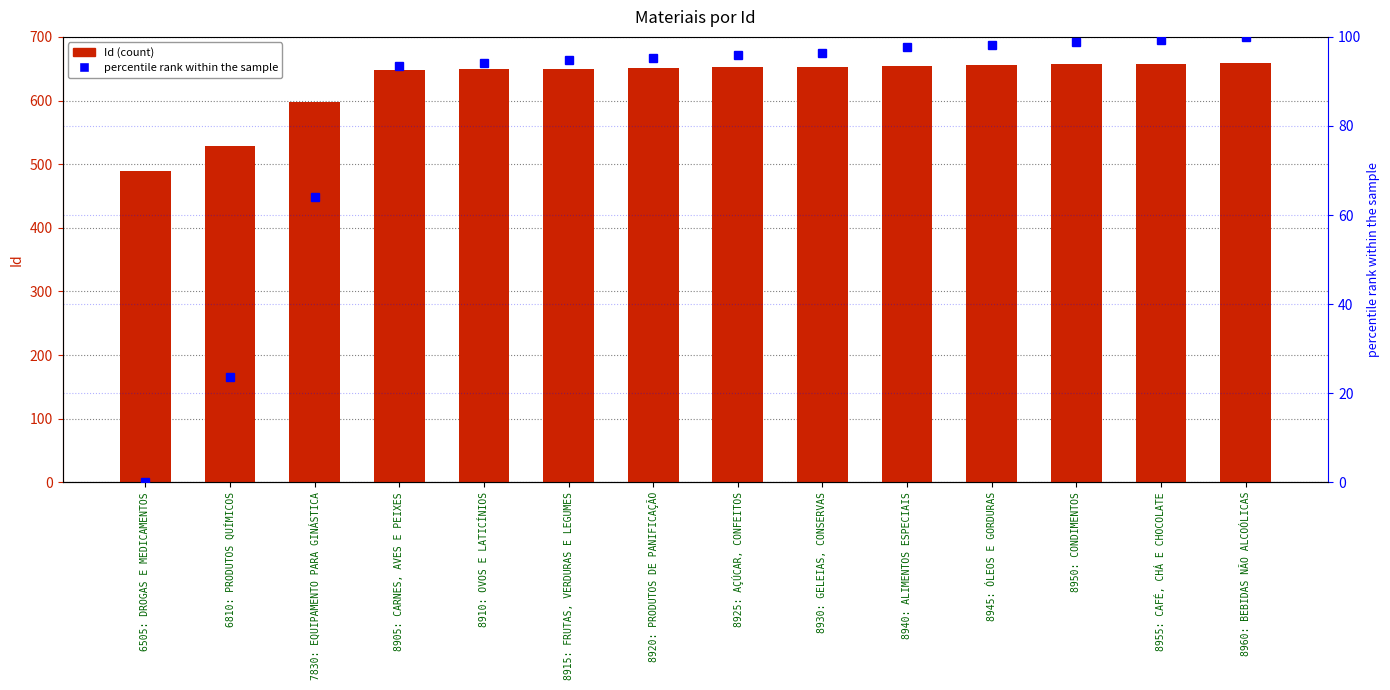

At 8940: ALIMENTOS ESPECIAIS, list the series in order from smallest to largest.

percentile rank within the sample, Id